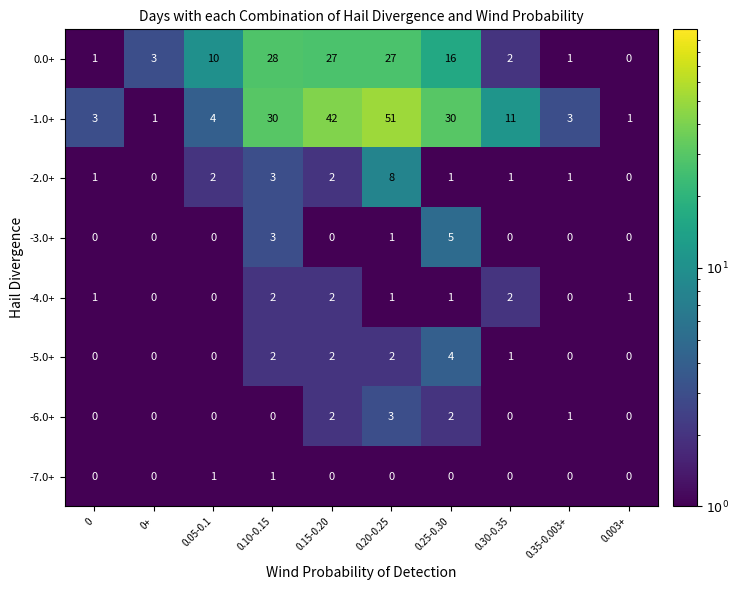

The value of -6.0+ at 0 is 2. True or false?

False